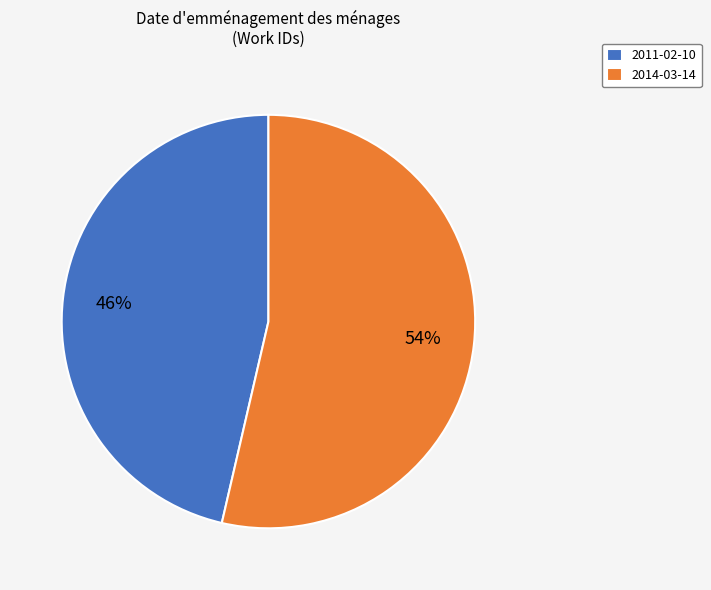

How many segments does this pie chart have?

2